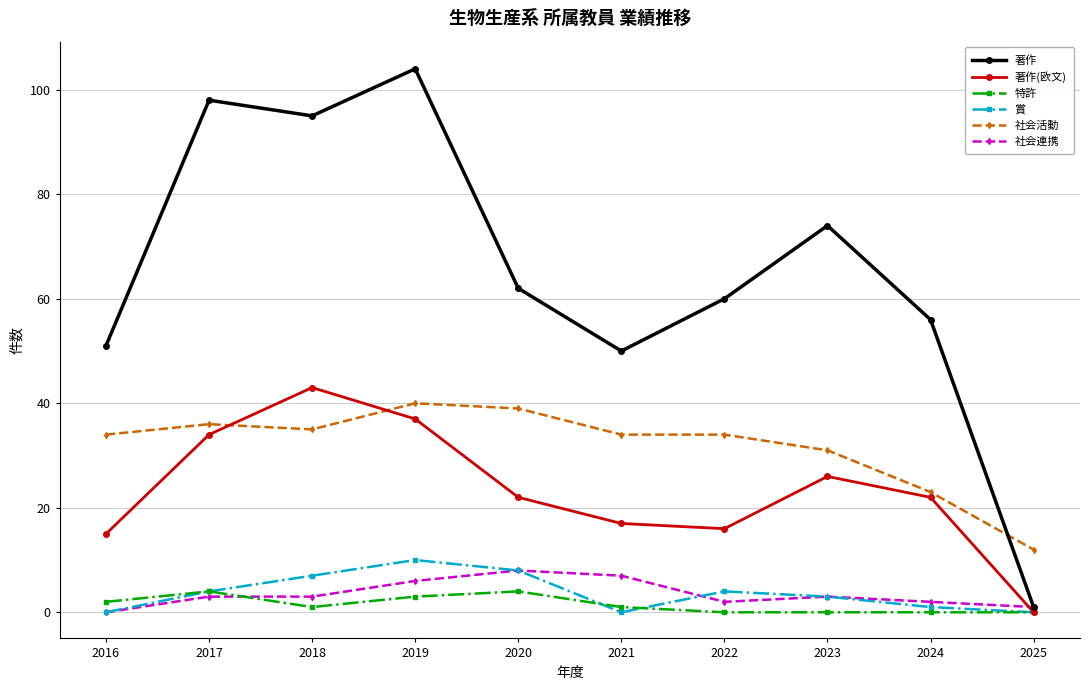

True or false: 社会連携 and 著作(欧文) intersect in this chart.

True